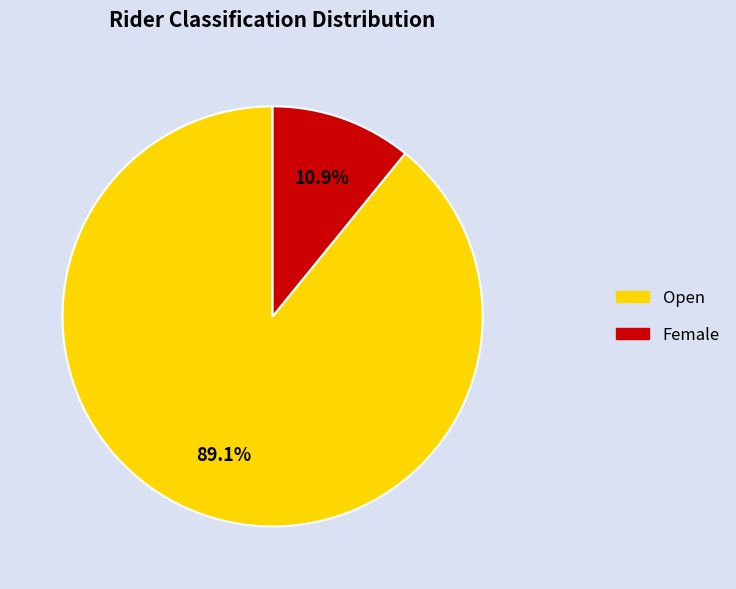

Which category accounts for the majority?

Open